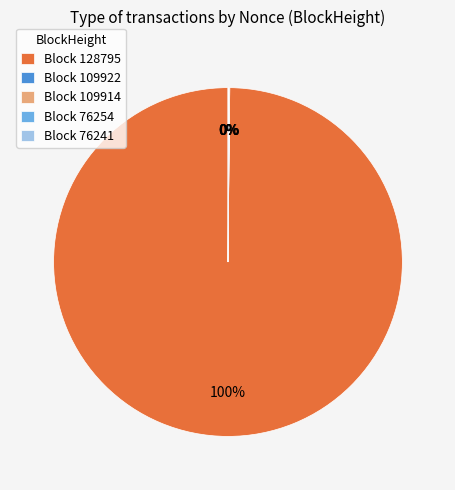

The Block 128795 slice represents 100% of the pie. True or false?

True